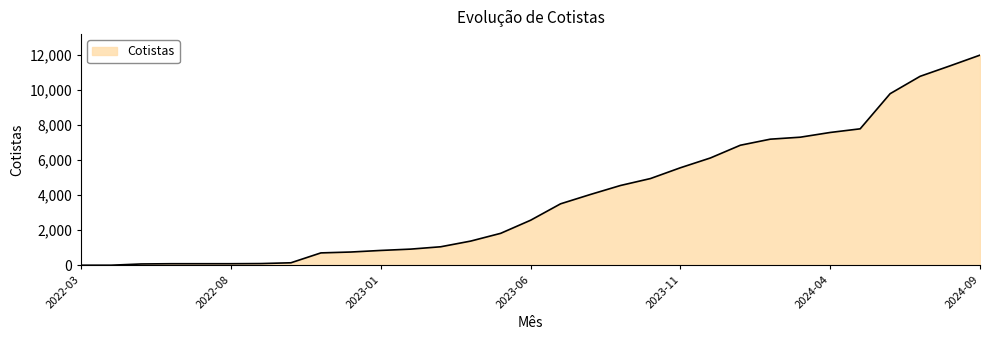

Reading right to left, transcribe all the data shown in this chart.

2024-09=11993	2024-08=11381	2024-07=10783	2024-06=9792	2024-05=7787	2024-04=7579	2024-03=7309	2024-02=7196	2024-01=6850	2023-12=6123	2023-11=5565	2023-10=4949	2023-09=4553	2023-08=4042	2023-07=3507	2023-06=2570	2023-05=1822	2023-04=1380	2023-03=1056	2023-02=922	2023-01=846	2022-12=756	2022-11=706	2022-10=142	2022-09=97	2022-08=88	2022-07=88	2022-06=88	2022-05=74	2022-04=3	2022-03=3